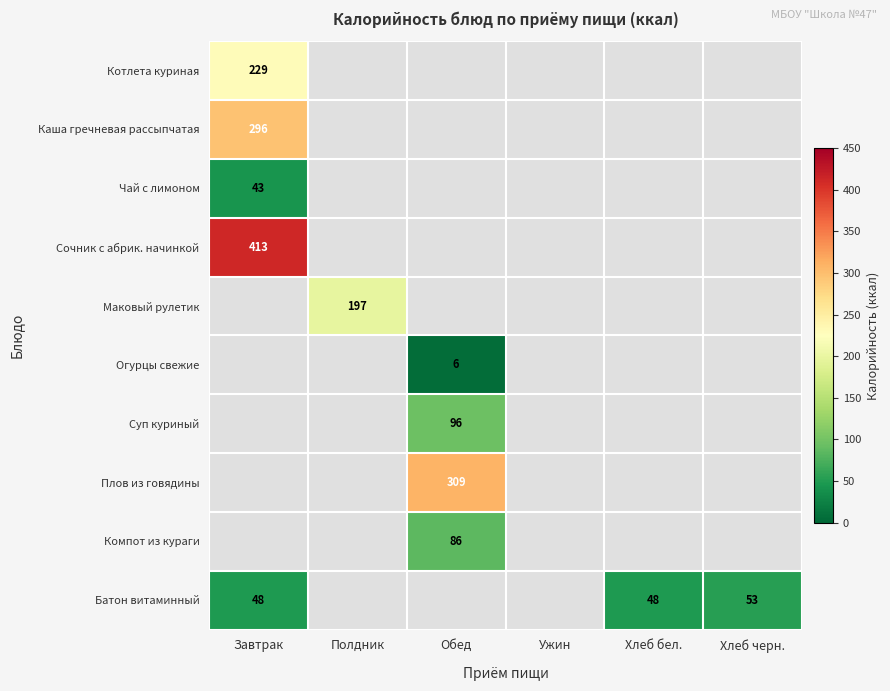

What is the difference between the highest and lowest values at Завтрак?

370.0